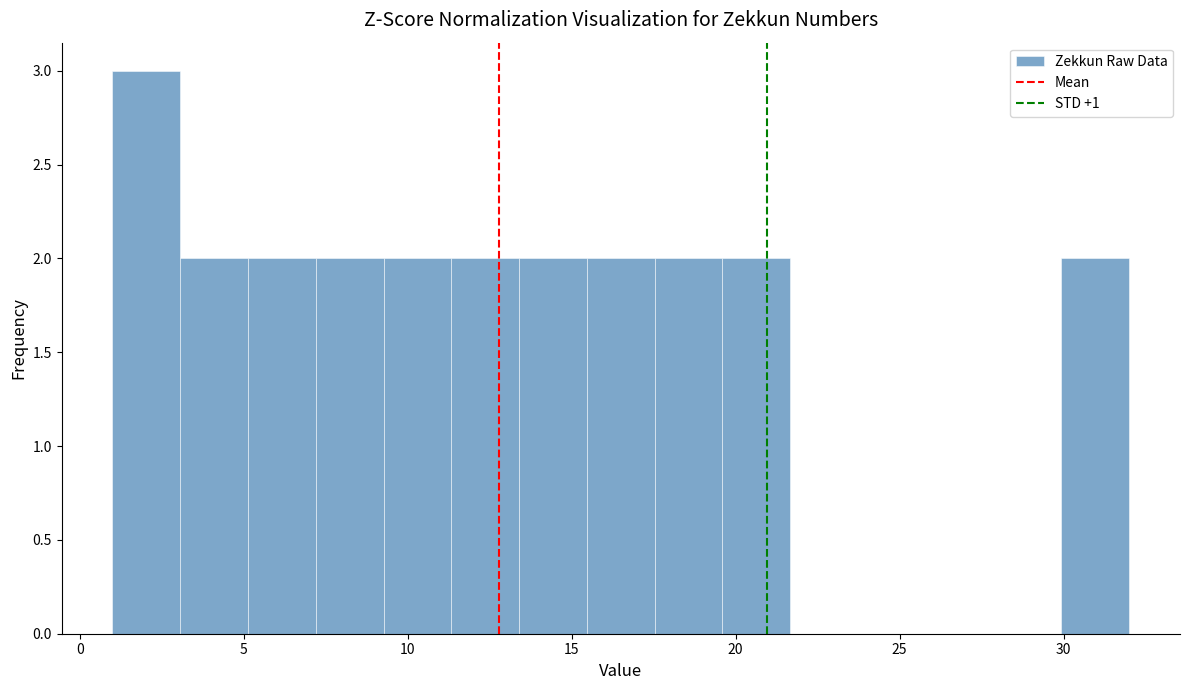

How tall is the bar that spans 5.0 to 7.0 on the x-axis? Neither the bar edges nor the heights are printed on the chart, so give them approximately, as read against the axes.

2